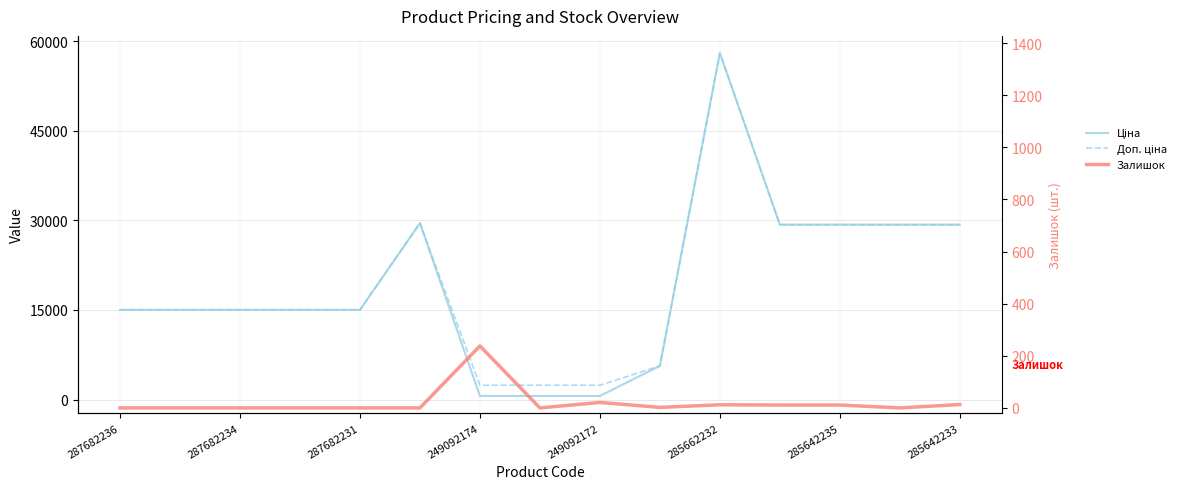

Reading left to right, what are all the values shown in this chart?

Ціна: 15019.2	15019.2	15019.2	15019.2	15019.2	29548.9	599.7	599.7	599.7	5636.0	58037.0	29294.9	29294.9	29294.9	29294.9
Доп. ціна: 15019.2	15019.2	15019.2	15019.2	15019.2	29548.9	2398.7	2398.7	2398.7	5636.0	58037.0	29294.9	29294.9	29294.9	29294.9
Залишок: 0.0	0.0	0.0	0.0	0.0	0.0	238.0	0.0	21.0	2.0	12.0	11.0	11.0	0.0	13.0